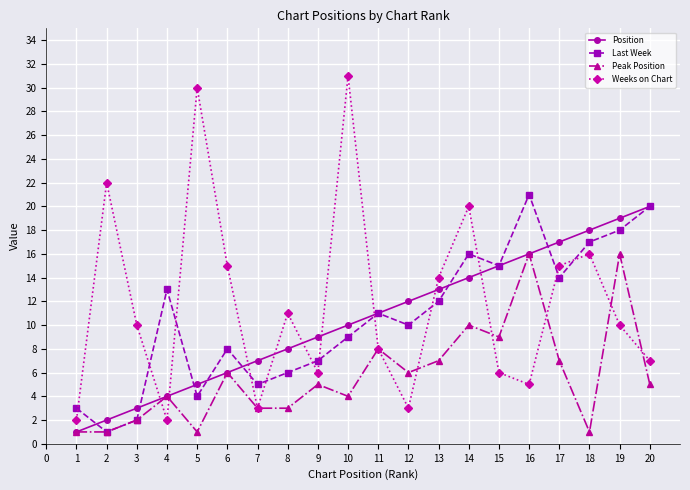

Which series changed the most between 6 and 17?

Position